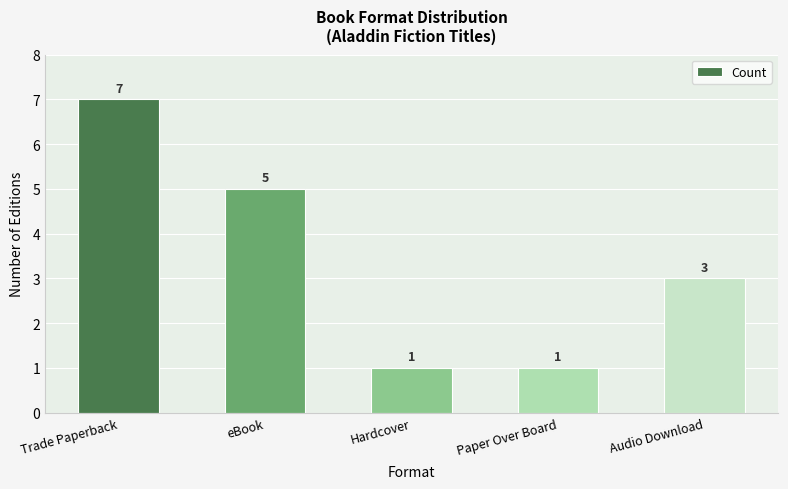

What is the maximum value shown in the chart?

7